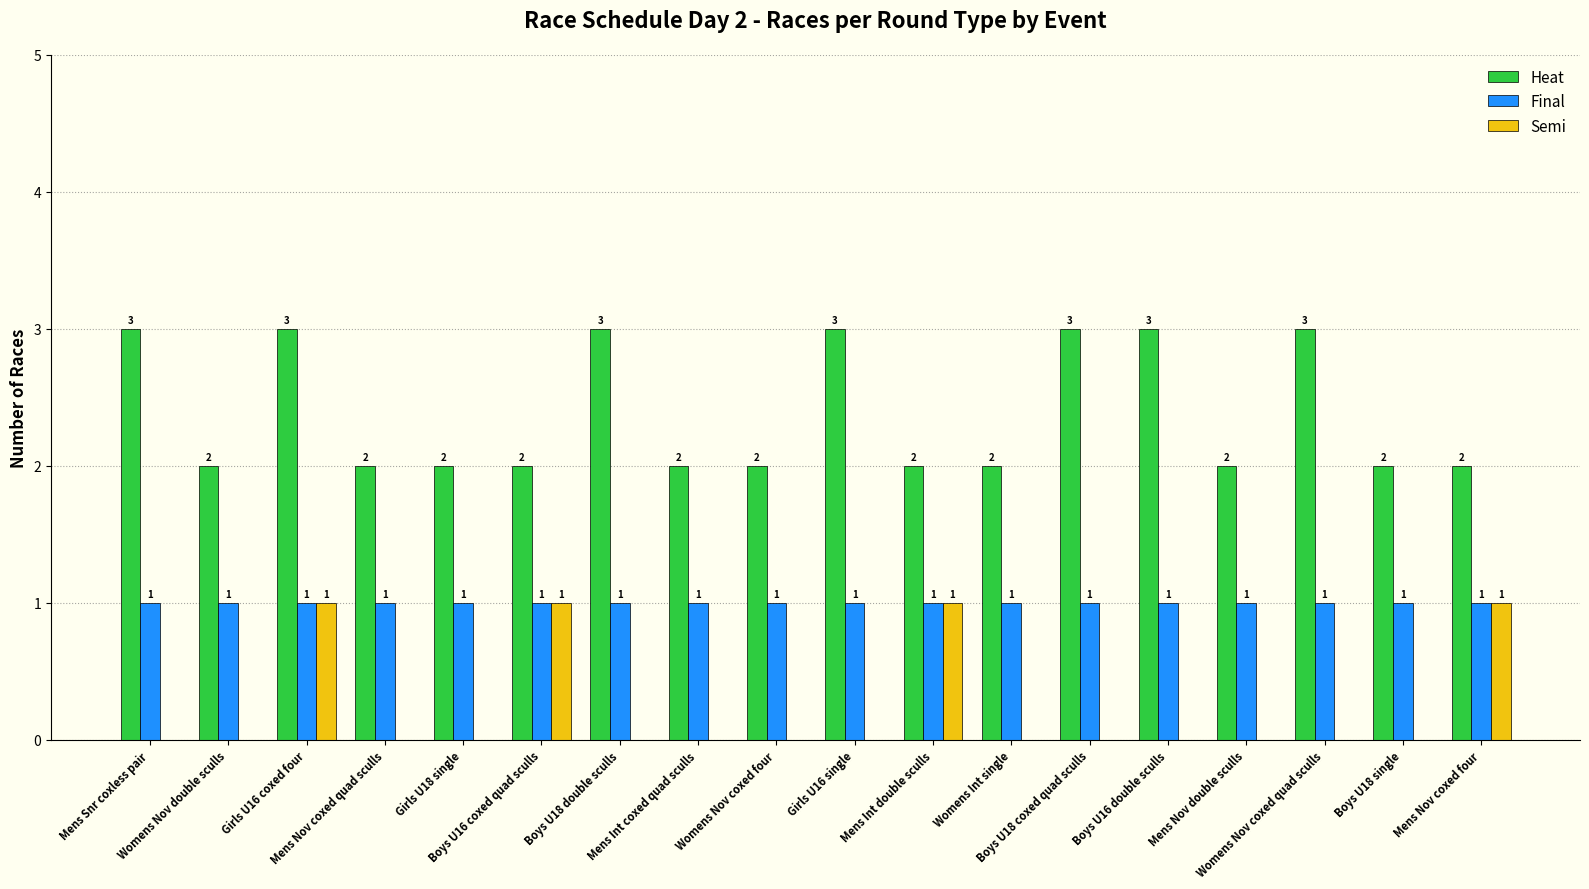

Which series has the largest total across all categories?

Heat